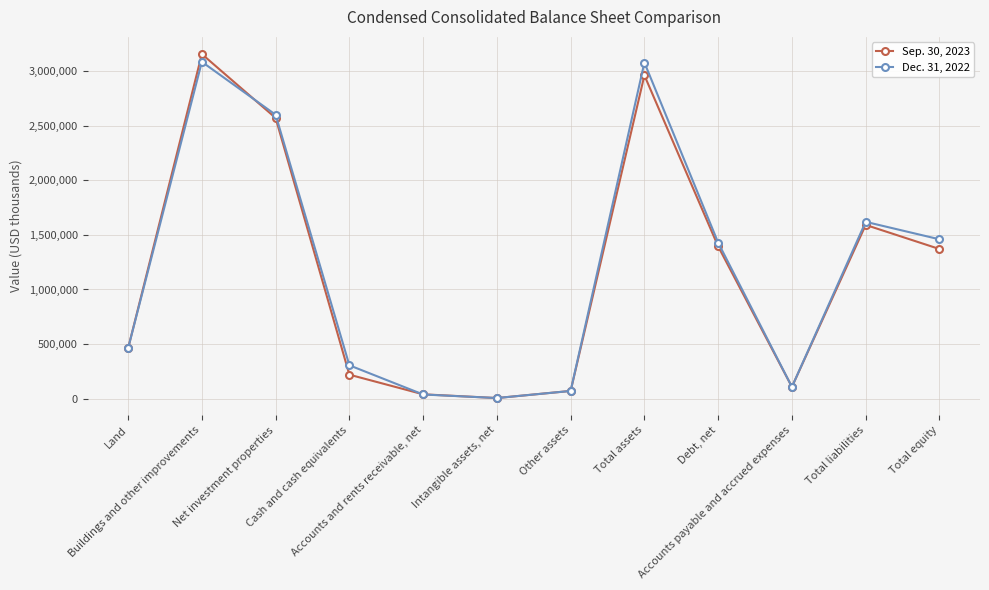

List the labels in order of Sep. 30, 2023 value, smallest first.

Intangible assets, net, Accounts and rents receivable, net, Other assets, Accounts payable and accrued expenses, Cash and cash equivalents, Land, Total equity, Debt, net, Total liabilities, Net investment properties, Total assets, Buildings and other improvements